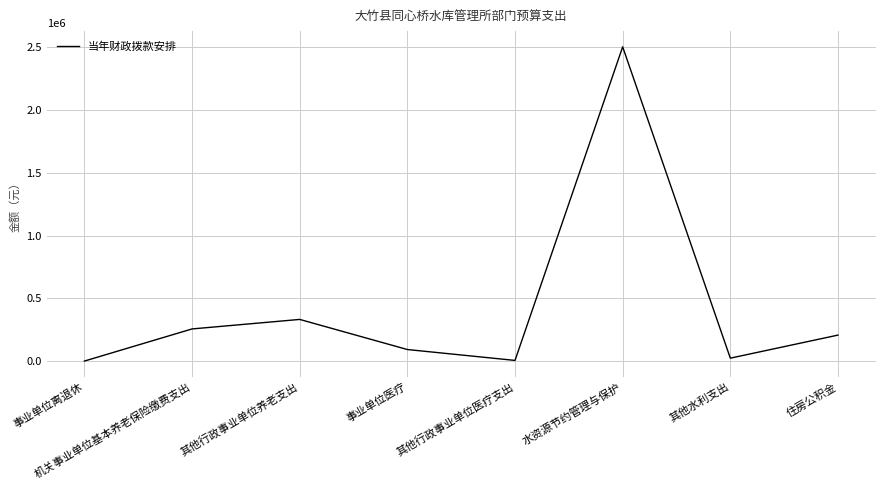

What is the maximum value shown in the chart?

2500808